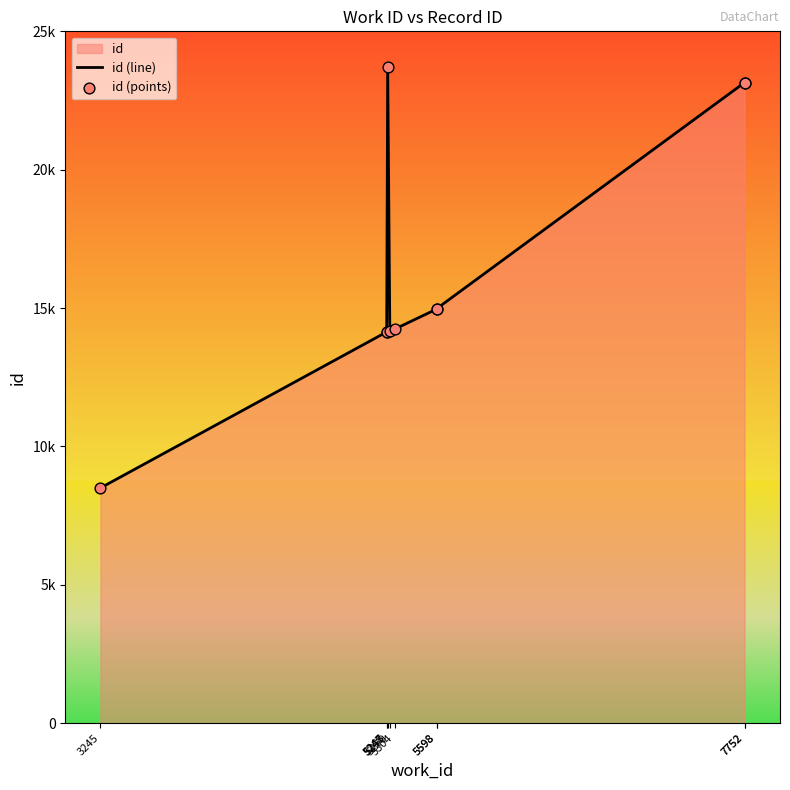

Which series contains the highest Y value?

id (line)